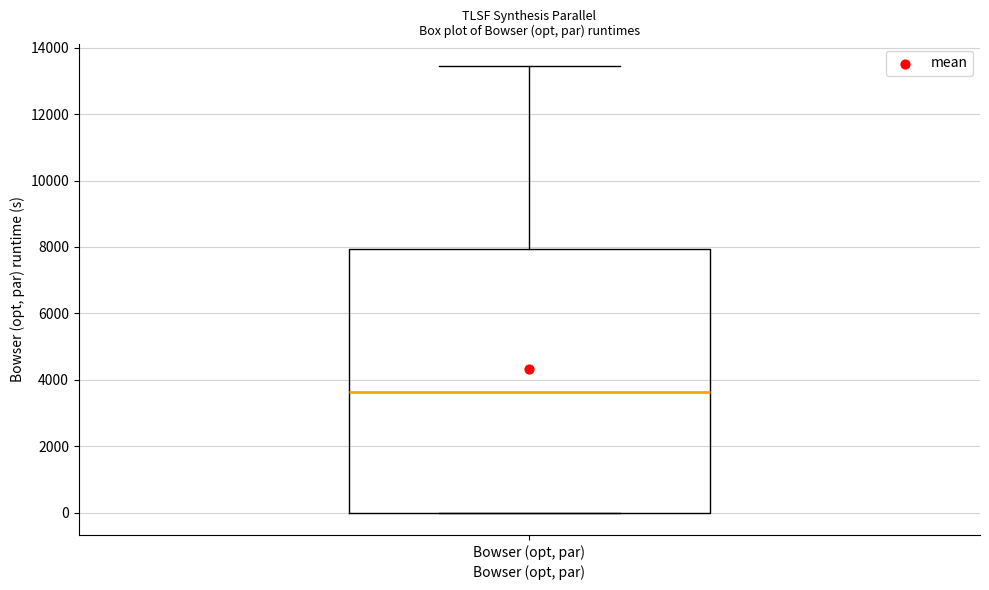

Read this box plot against the y-axis: the position of the median line, the range covered by the box, and the ends of both whiskers. The values are not printed on the chart, so give them approximately, as read against the axis.

median 3600, box 0 to 8000, whiskers 0 to 13400